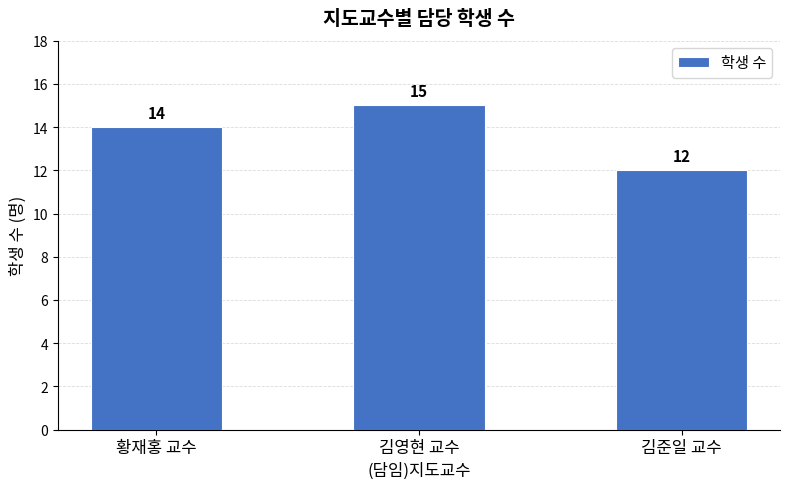

How many values are between 12 and 15?

3